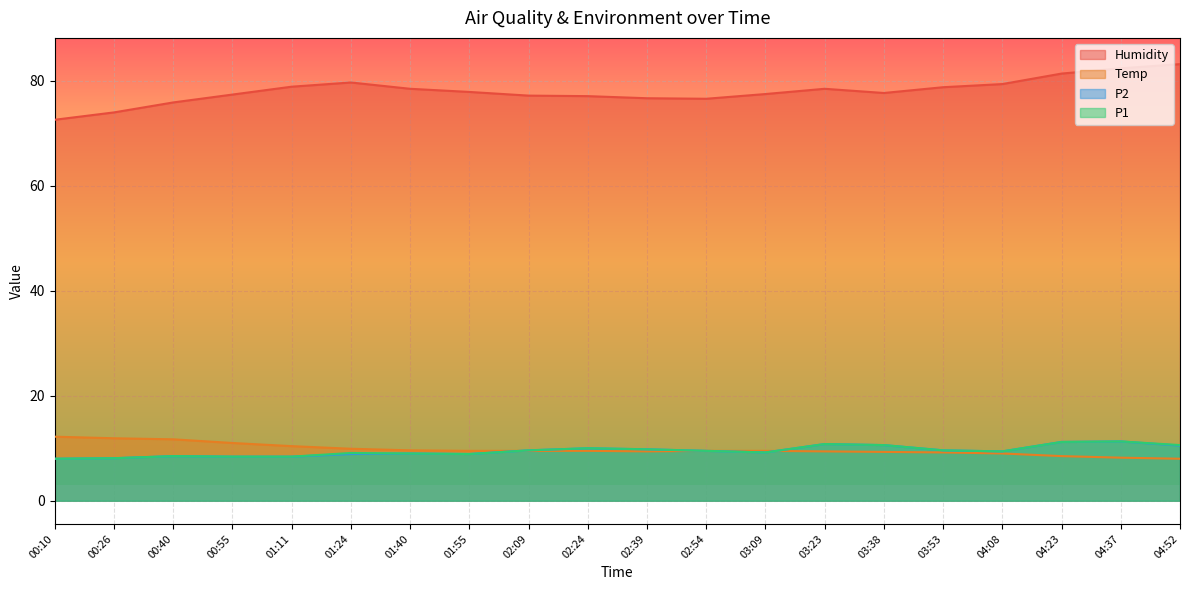

Which series has the largest total across all categories?

Humidity